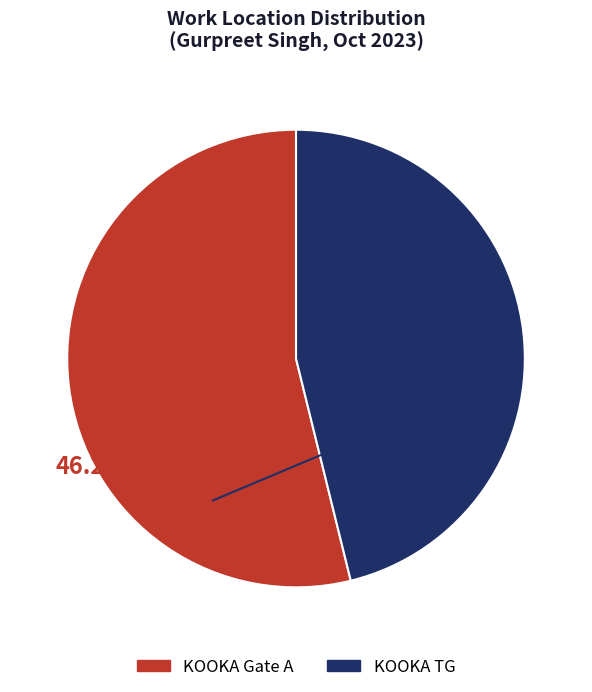

Count the number of slices in the pie.

2